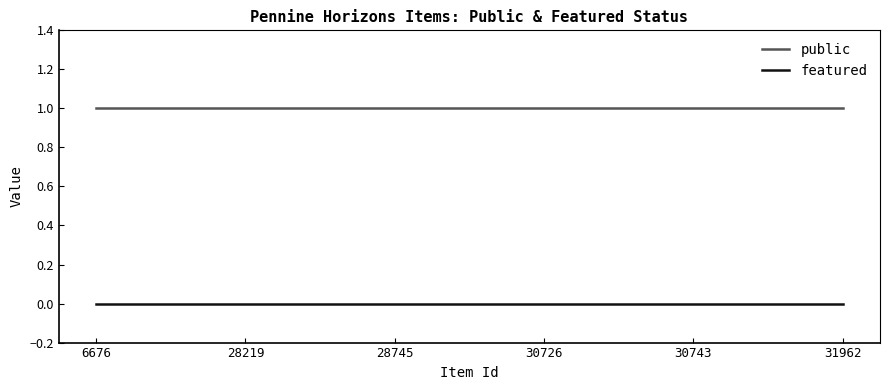

At 6676, list the series in order from smallest to largest.

featured, public